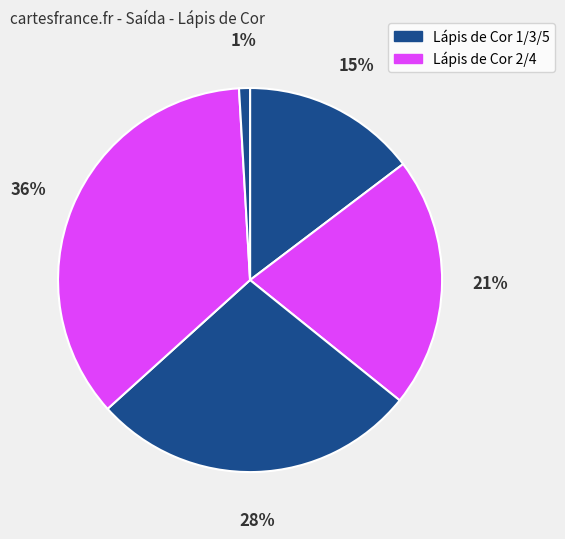

Is there a majority slice in this chart?

No